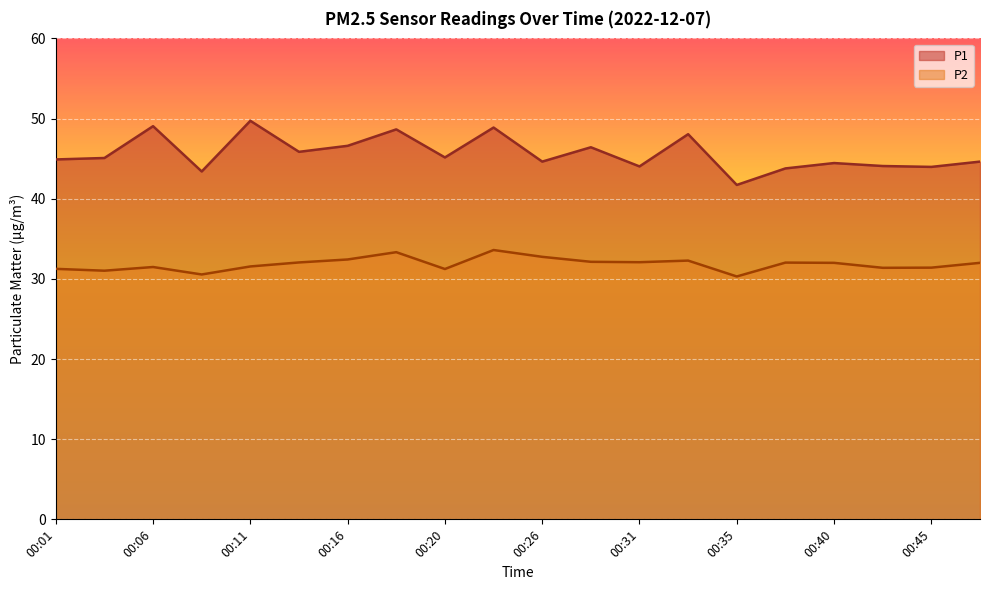

What is the sum of the P2 values at 00:48 and 00:06?

63.5